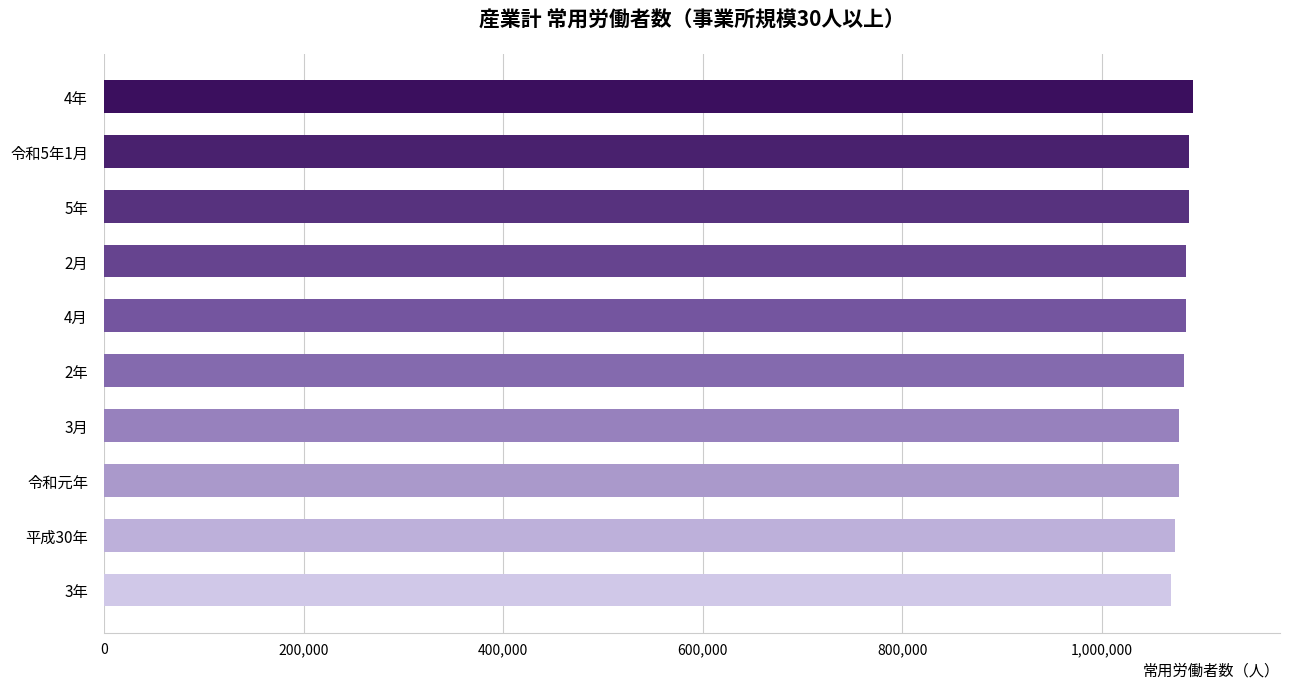

What is the sum of the values at 2年 and 3年?

2151970